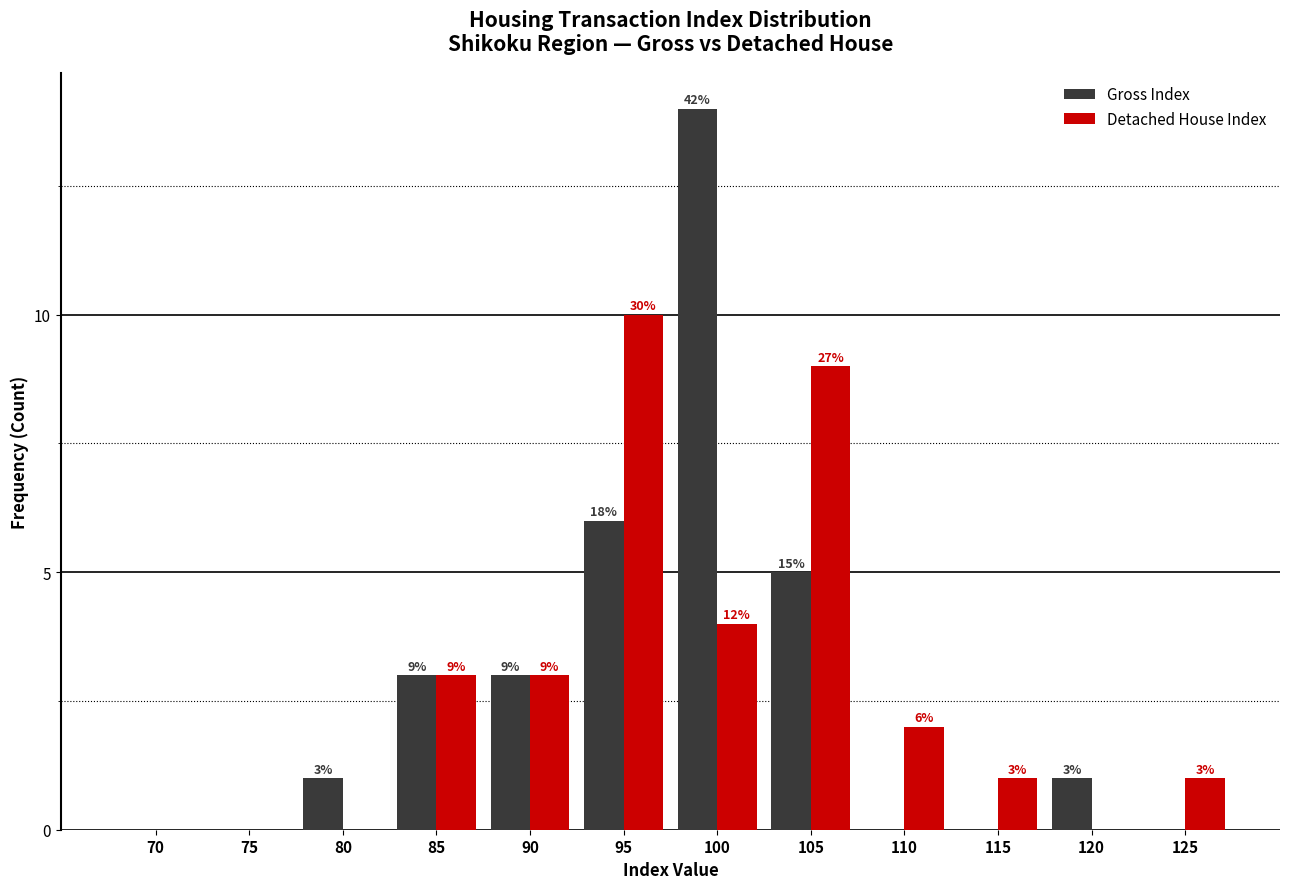

Reading left to right, transcribe all the data shown in this chart.

Gross Index: 70=0	75=0	80=1	85=3	90=3	95=6	100=14	105=5	110=0	115=0	120=1	125=0
Detached House Index: 70=0	75=0	80=0	85=3	90=3	95=10	100=4	105=9	110=2	115=1	120=0	125=1